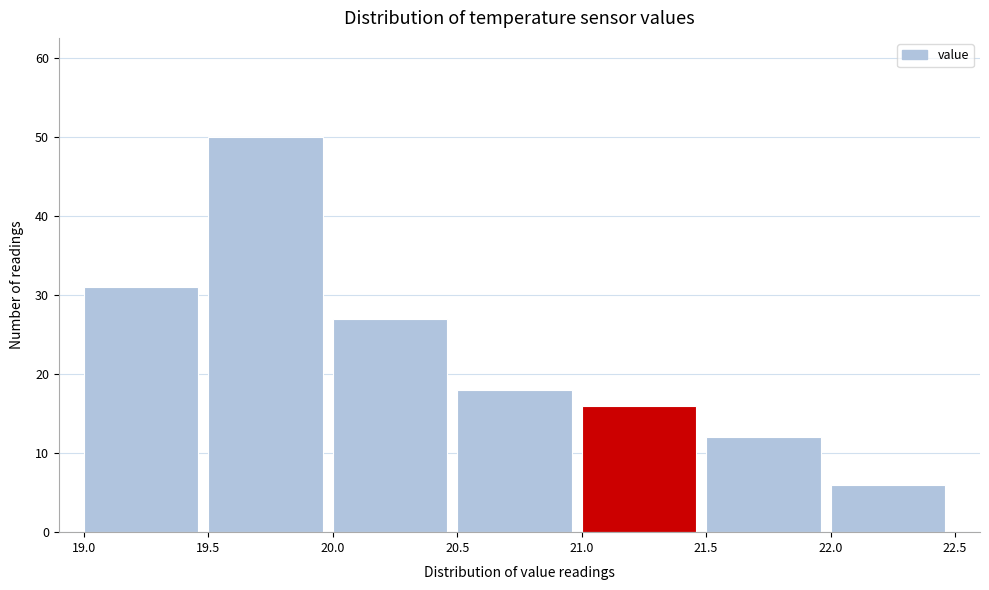

How tall is the bar that spans 20.5 to 21.0 on the x-axis? The values are not printed on the chart, so give them approximately, as read against the axis.

18